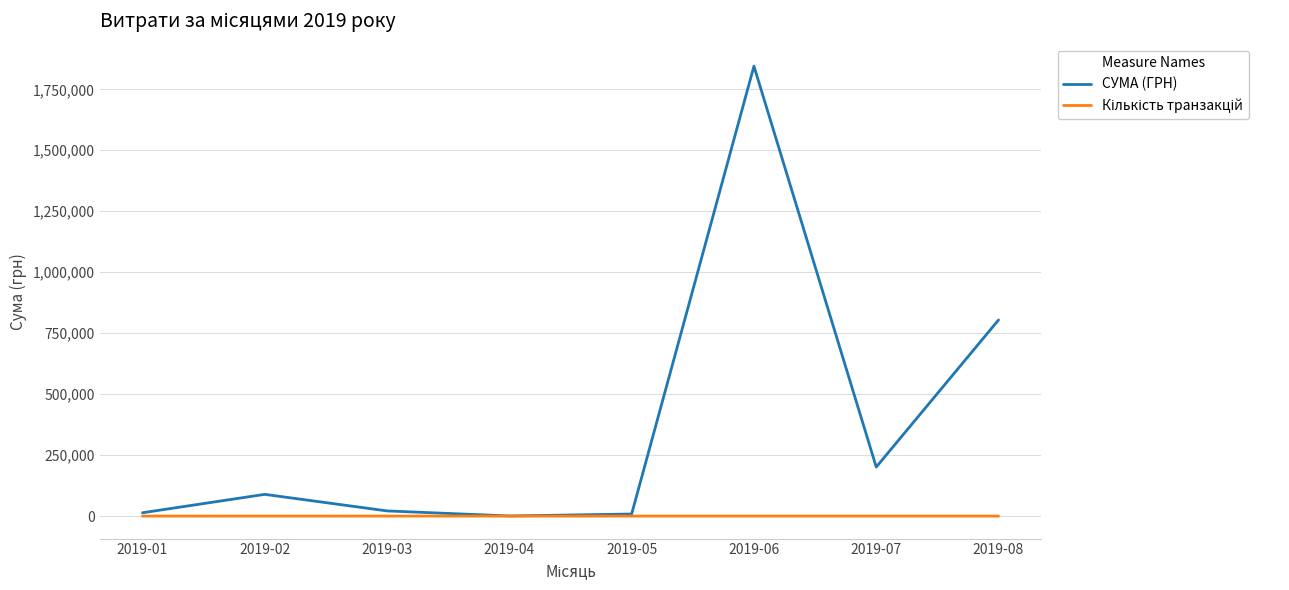

Which label corresponds to the largest value in the chart?

2019-06